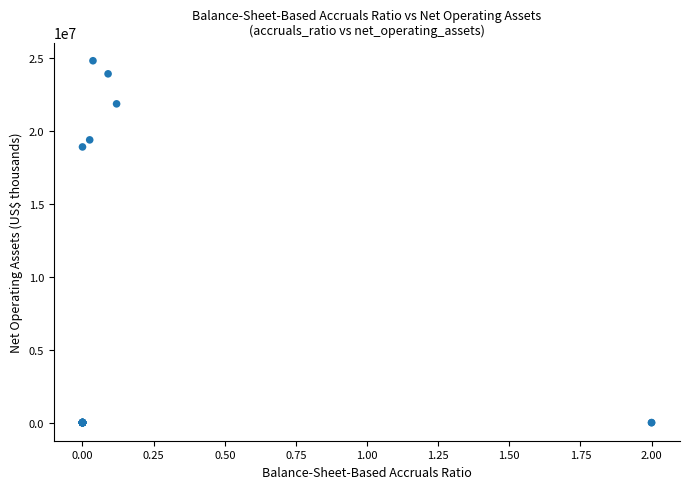

What Y value in the scatter plot is closest to 12394093?

18884793